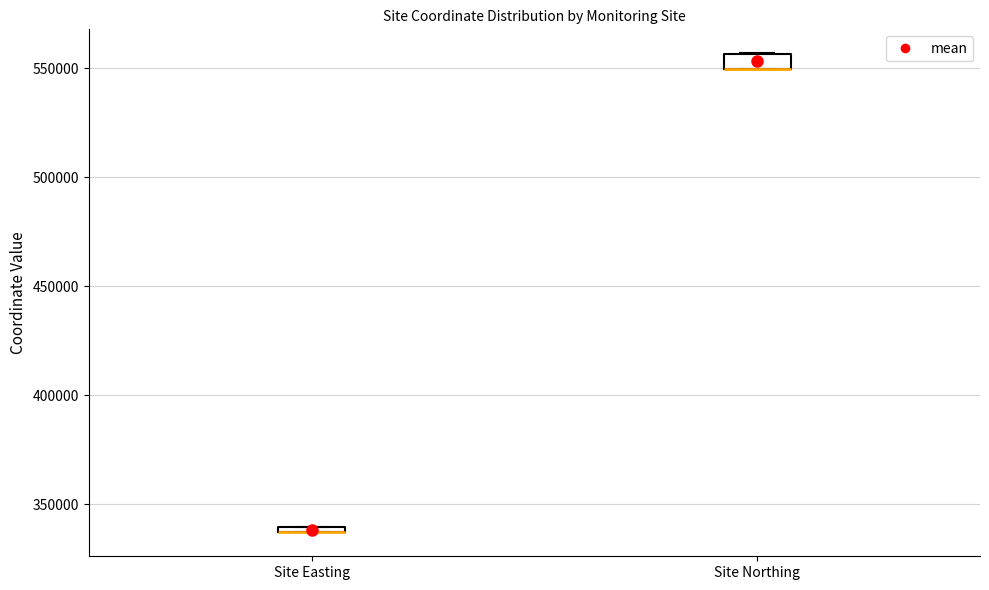

Where is the upper edge of the box for Site Easting on the y-axis? The values are not printed on the chart, so give them approximately, as read against the axis.

340000